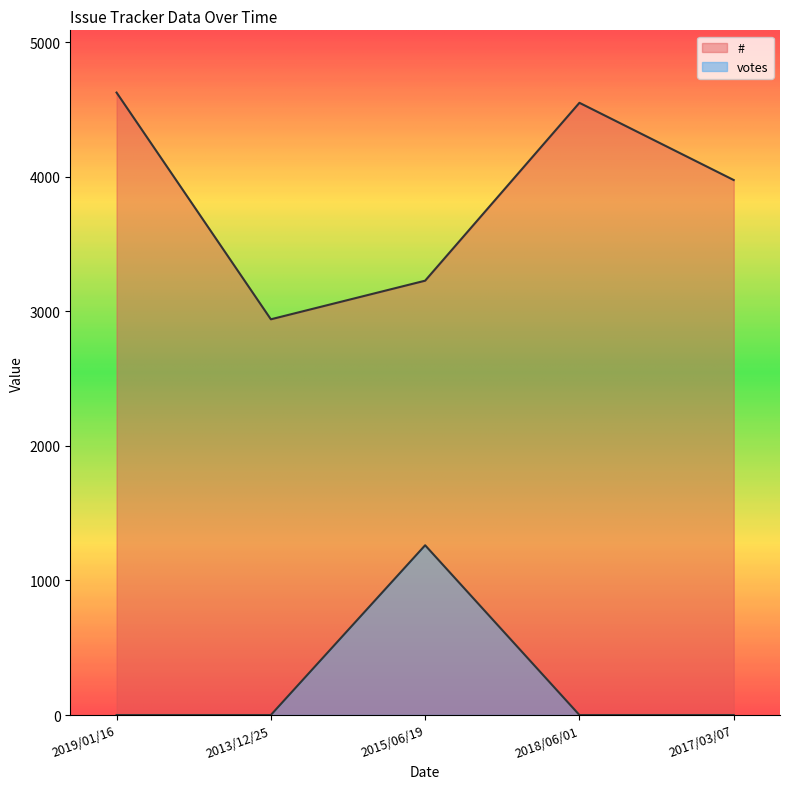

Read the # value at 2015/06/19.

3228.0